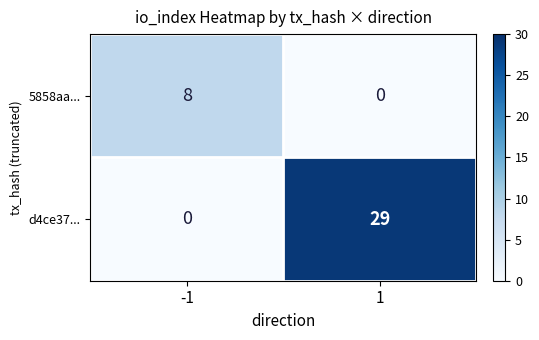

At how many categories does at least one series exceed 19?

1